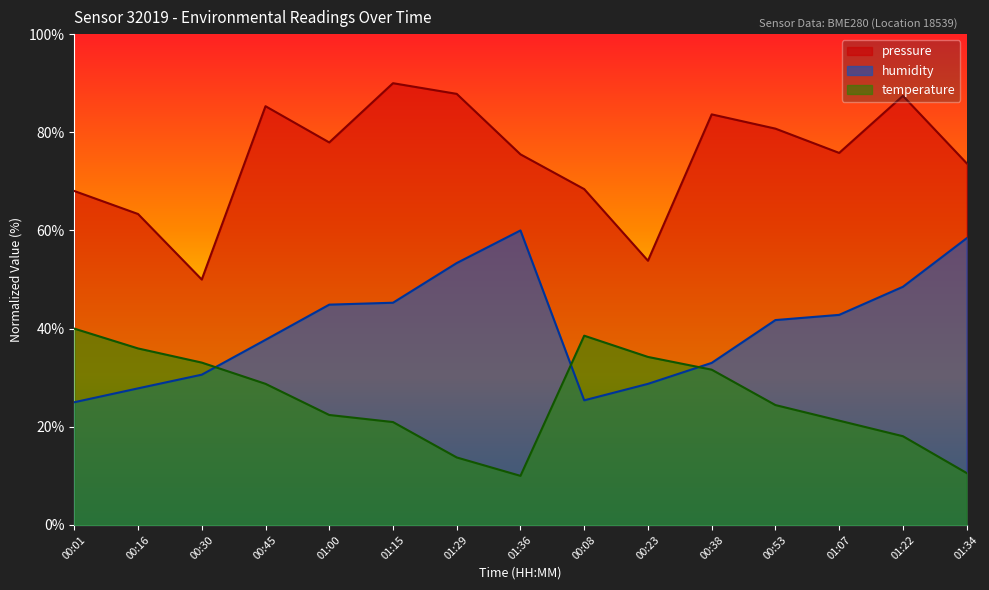

True or false: humidity has more than 1 points higher than both neighbors.

False